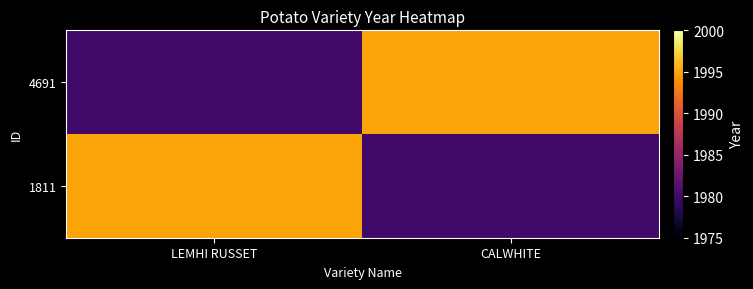

At LEMHI RUSSET, list the series in order from smallest to largest.

4691, 1811